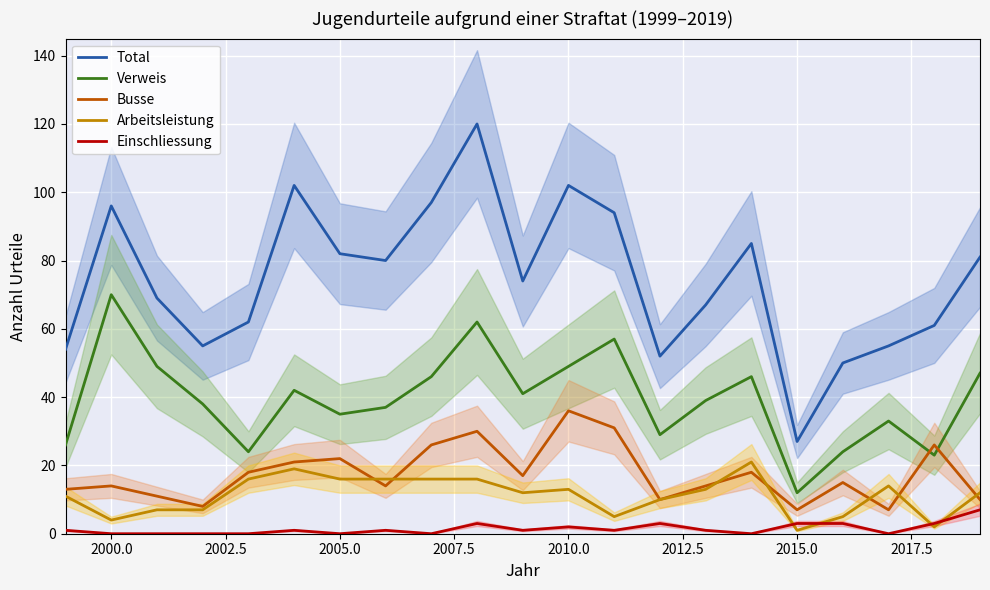

At which label does Verweis reach its peak?

2000.0